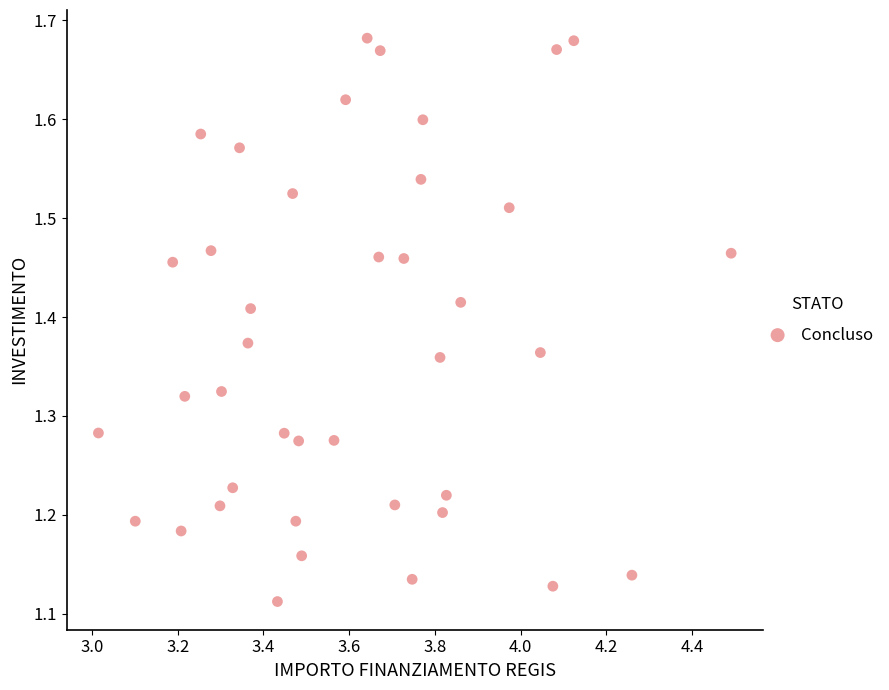

What is the range of Y values (max minus min)?

0.6